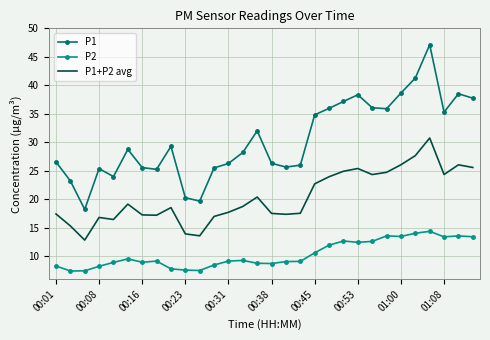

What is the lowest value of the P1+P2 avg series?

12.9